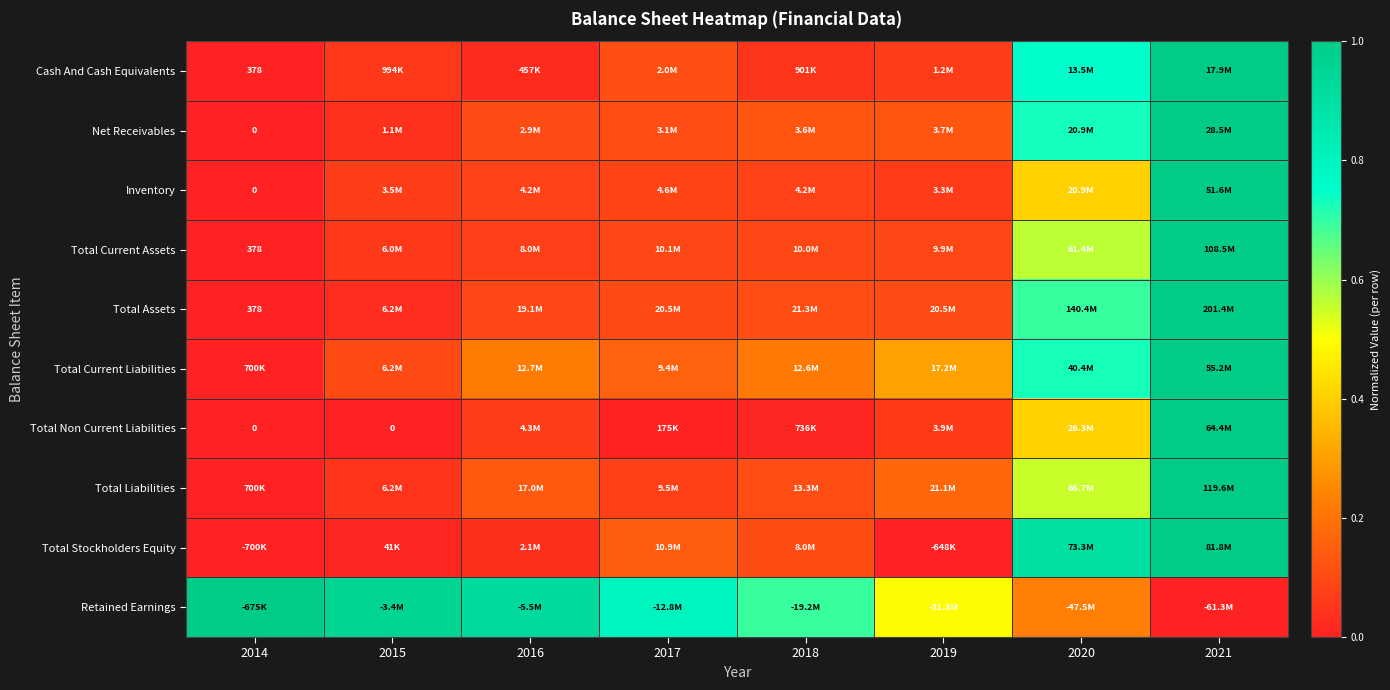

At 2018, list the series in order from largest to smallest.

Retained Earnings, Total Current Liabilities, Net Receivables, Total Liabilities, Total Assets, Total Stockholders Equity, Total Current Assets, Inventory, Cash And Cash Equivalents, Total Non Current Liabilities